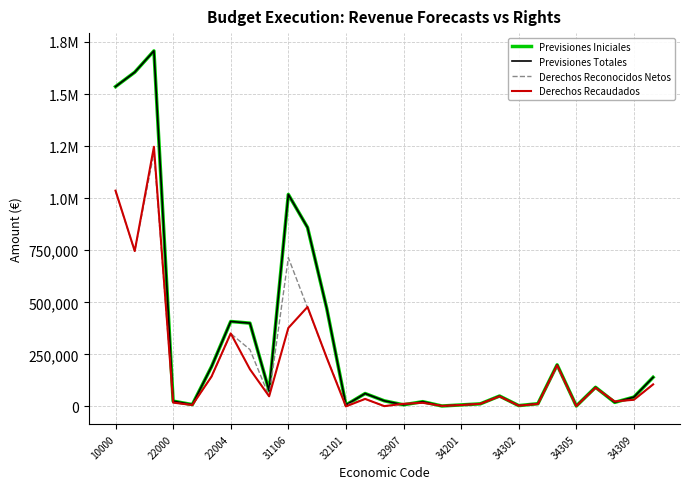

Does the chart display data point markers on the line(s)?

No